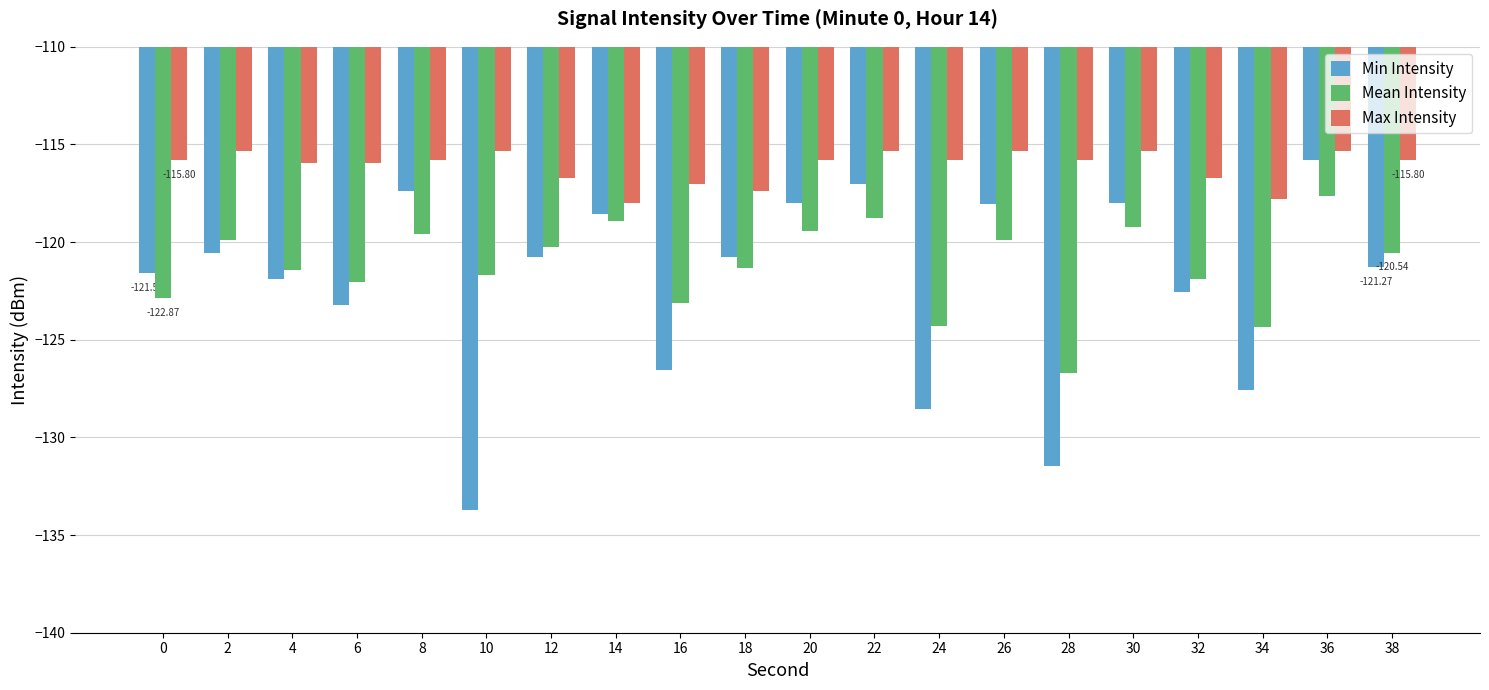

True or false: Min Intensity has a value of -75.6 at 38.

False